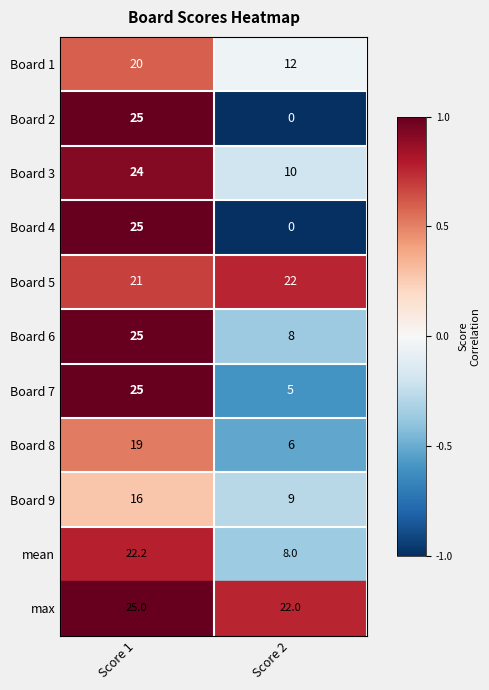

What is the difference between the Board 1 values at Score 1 and Score 2?

8